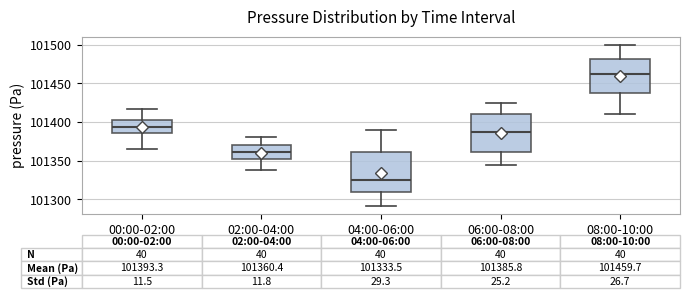

Which box has the lowest median line?

04:00-06:00